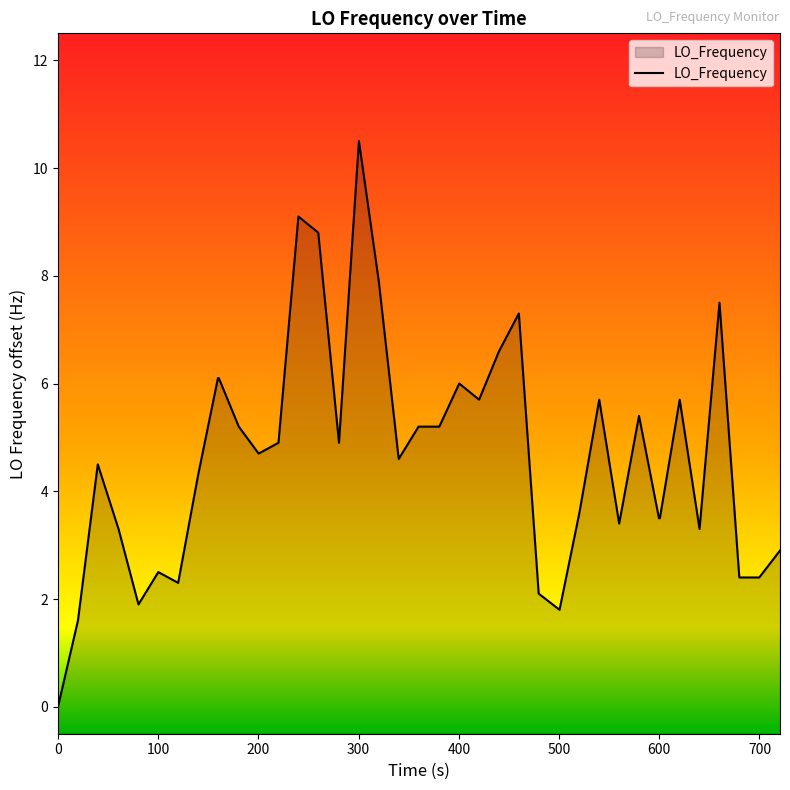

What is the maximum value shown in the chart?

10.5